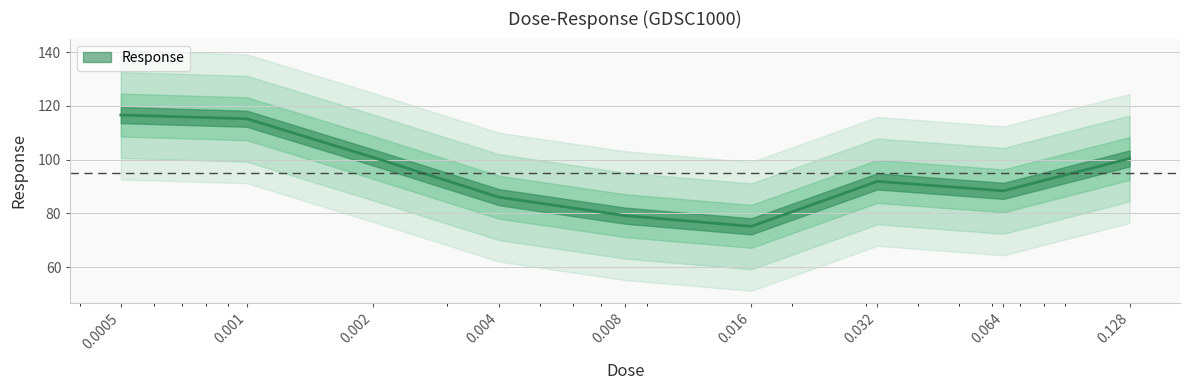

At which label is the value closest to 95?

0.032